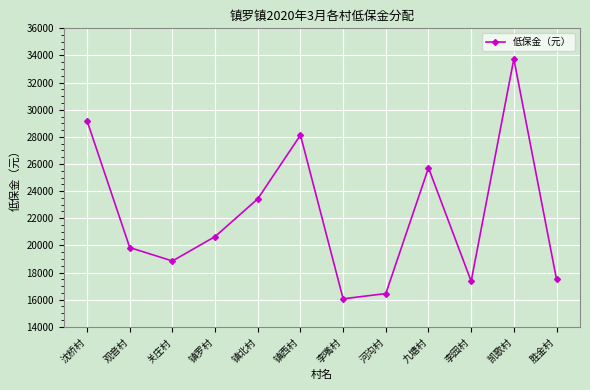

Where is the data nearest to the value 24904?

九塘村